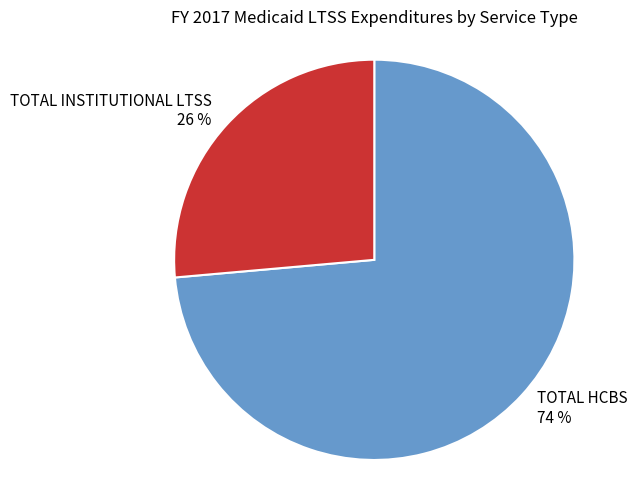

How many slices are in this pie chart?

2